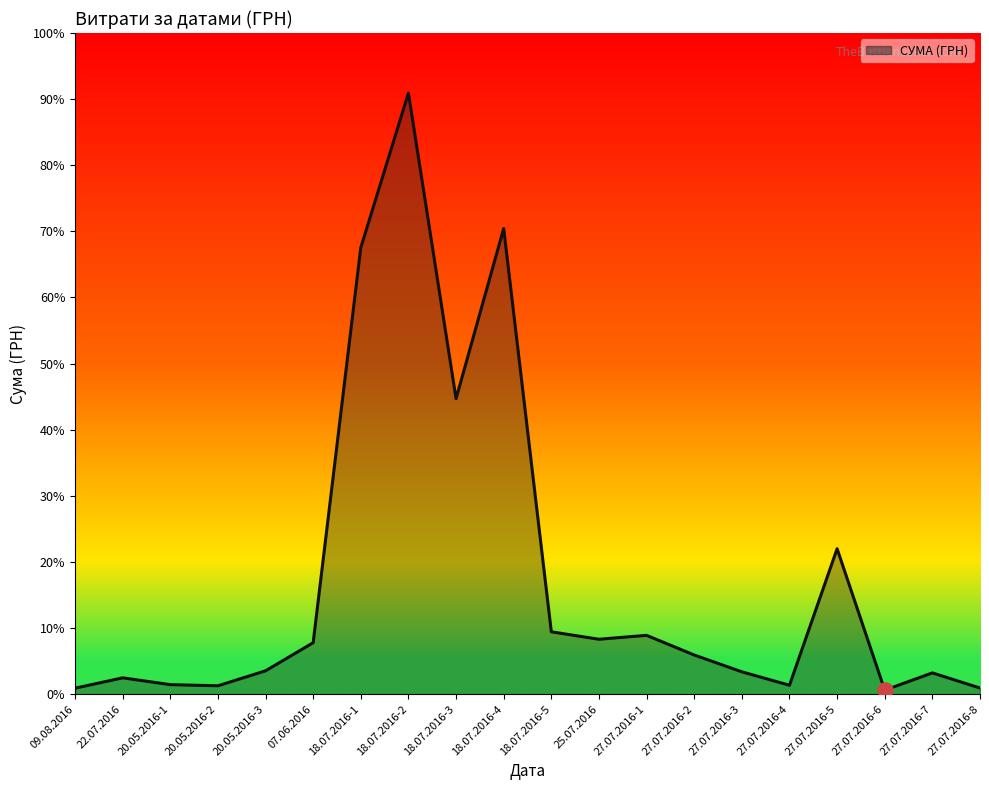

Approximately how many times larger is the value at 09.08.2016 compared to 20.05.2016-1?

0.6